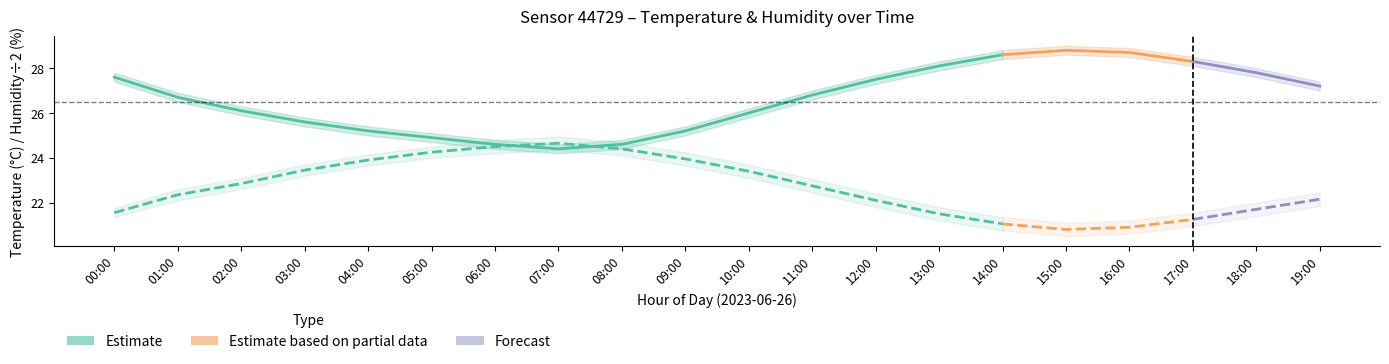

Is this an area chart (filled region under the line)?

No